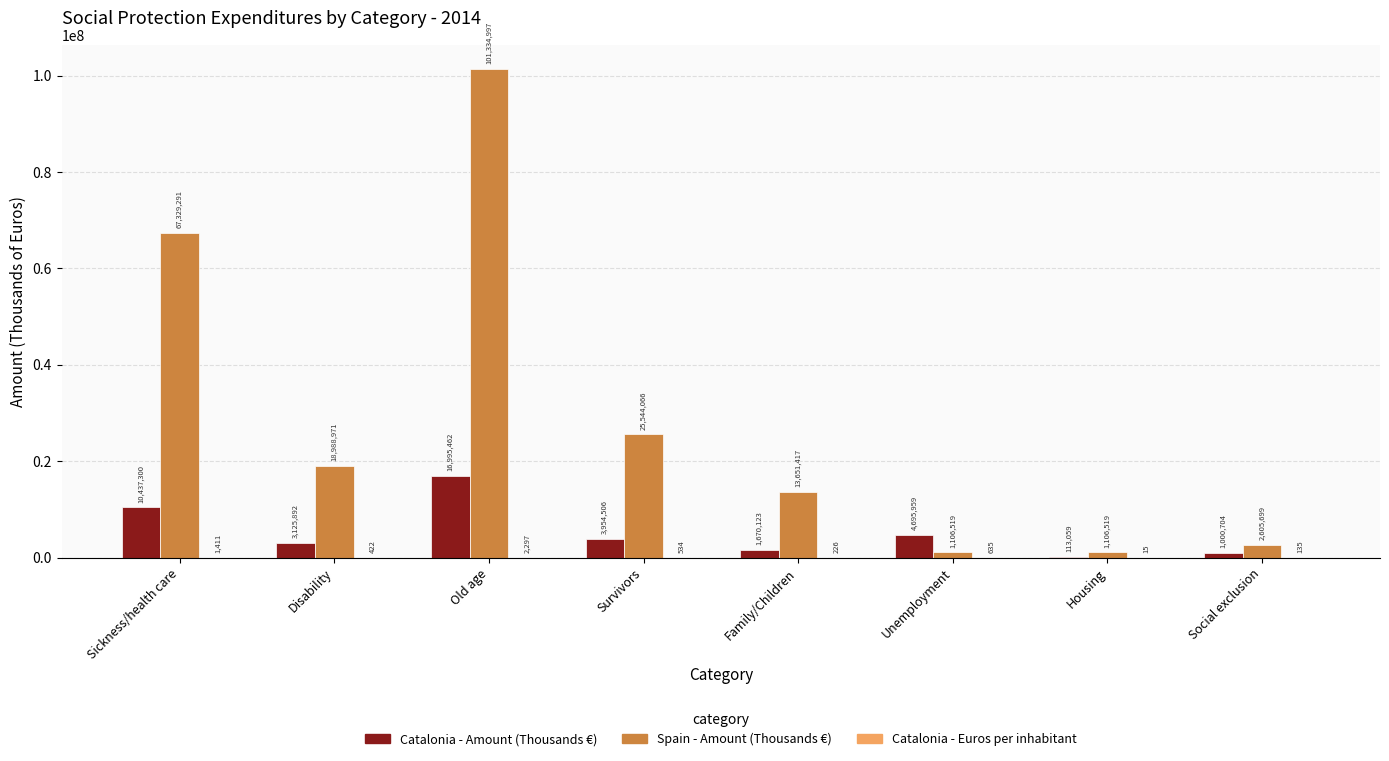

What is the maximum value shown in the chart?

101334997